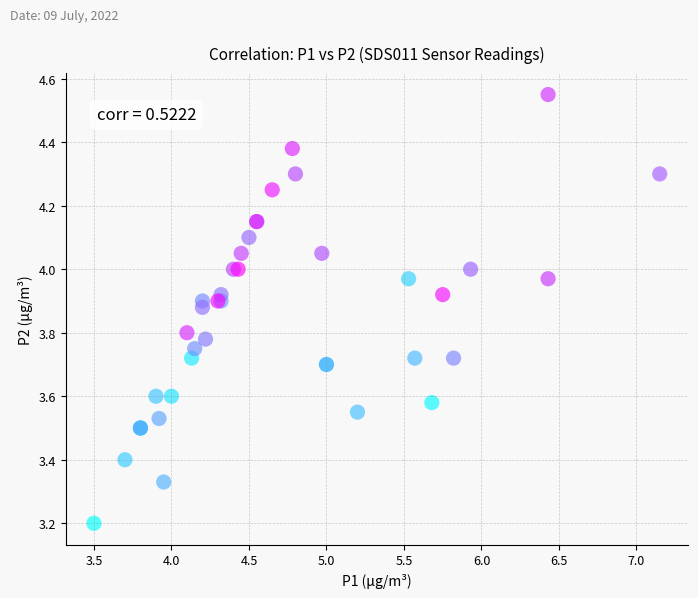

What Y value in the scatter plot is closest to 3?

3.2